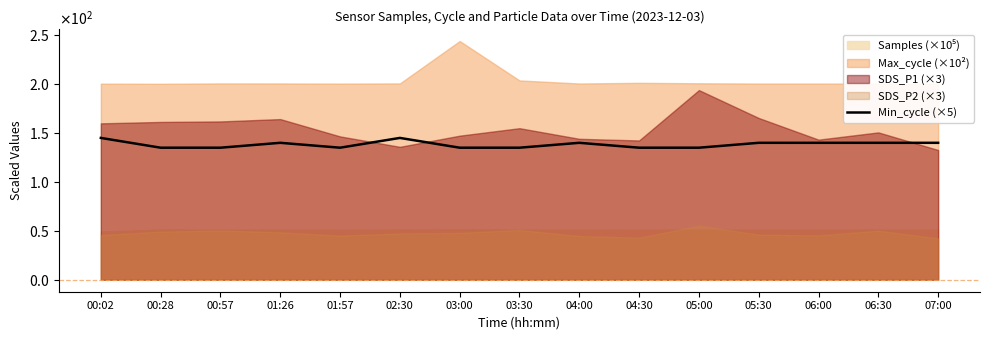

What is the ratio of the value at 03:30 to the value at 04:00?

1.0